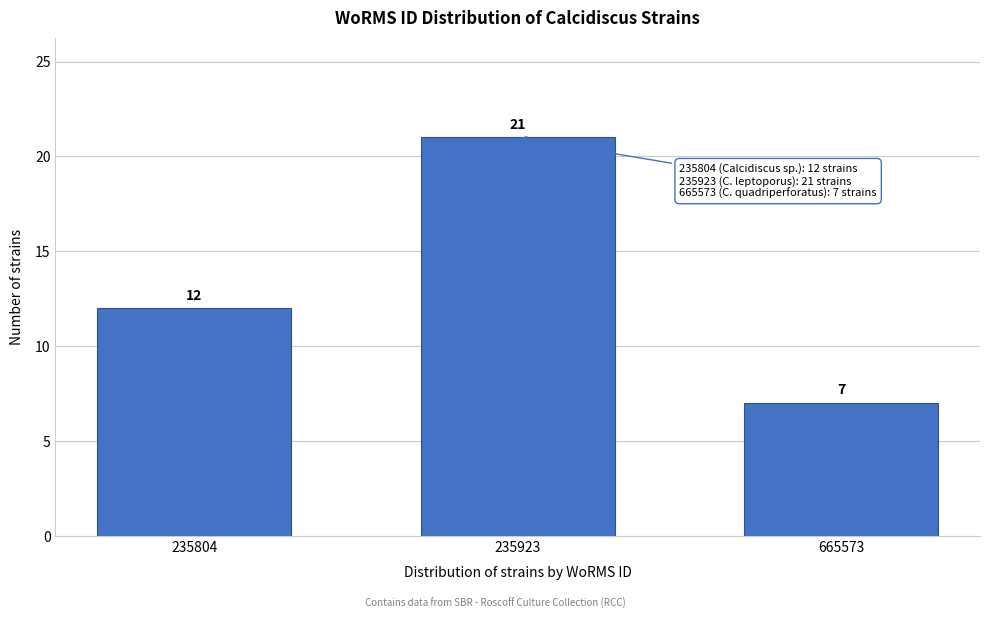

Reading left to right, transcribe all the data shown in this chart.

235804=12	235923=21	665573=7